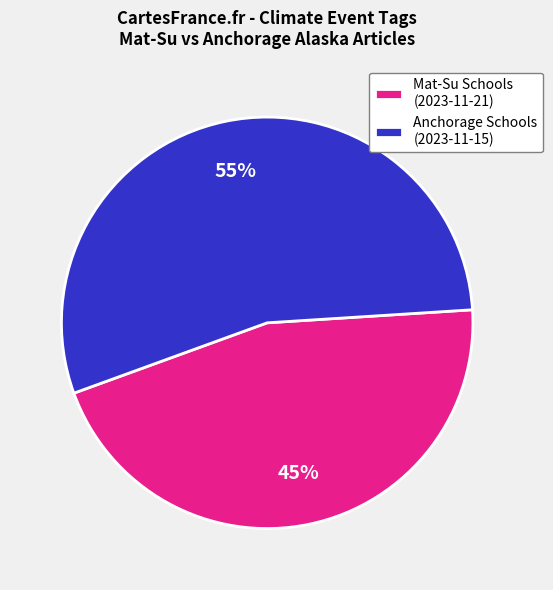

What is the ratio of the value at Anchorage Schools (2023-11-15) to the value at Mat-Su Schools (2023-11-21)?

1.2